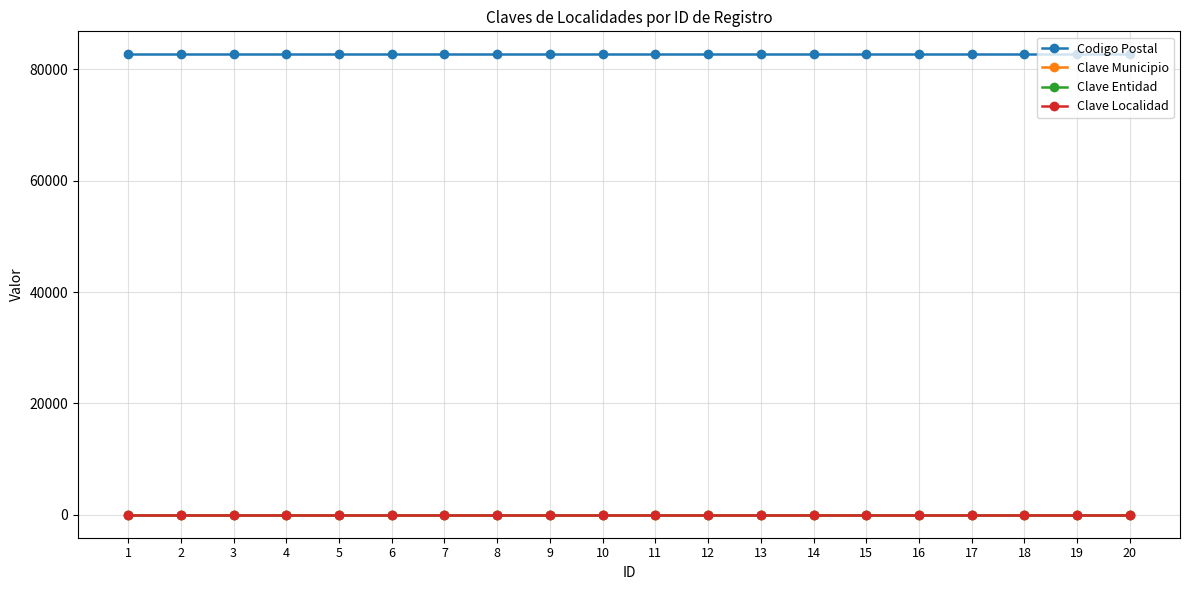

True or false: Codigo Postal and Clave Entidad cross at least once.

False